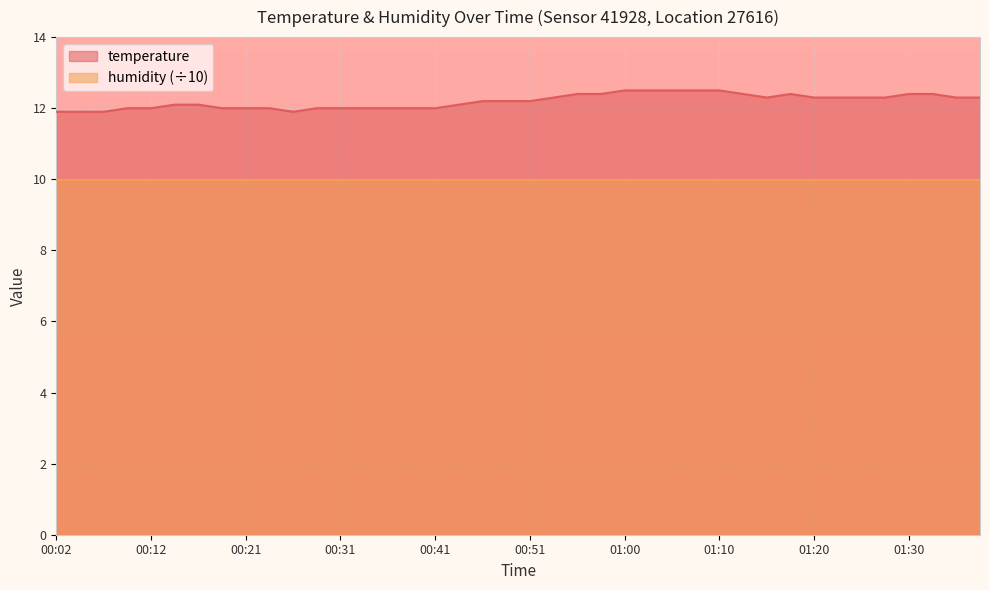

Reading right to left, list all the values displayed in this chart.

01:37=12.3	01:35=12.3	01:32=12.4	01:30=12.4	01:27=12.3	01:25=12.3	01:22=12.3	01:20=12.3	01:17=12.4	01:15=12.3	01:13=12.4	01:10=12.5	01:08=12.5	01:05=12.5	01:03=12.5	01:00=12.5	00:58=12.4	00:55=12.4	00:53=12.3	00:51=12.2	00:48=12.2	00:46=12.2	00:43=12.1	00:41=12.0	00:38=12.0	00:36=12.0	00:33=12.0	00:31=12.0	00:29=12.0	00:26=11.9	00:24=12.0	00:21=12.0	00:19=12.0	00:16=12.1	00:14=12.1	00:12=12.0	00:09=12.0	00:07=11.9	00:04=11.9	00:02=11.9